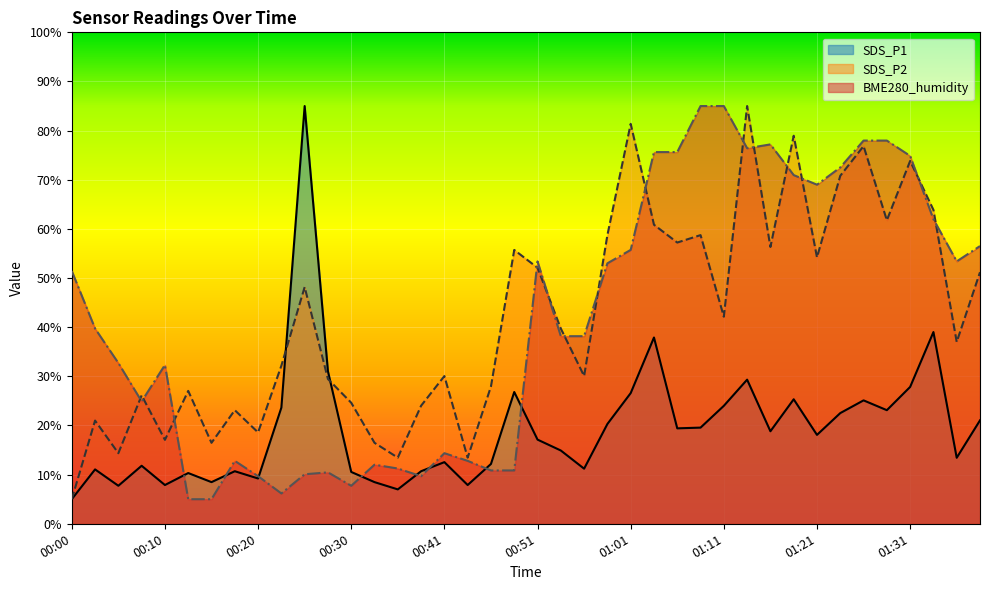

Which series has the largest total across all categories?

SDS_P2